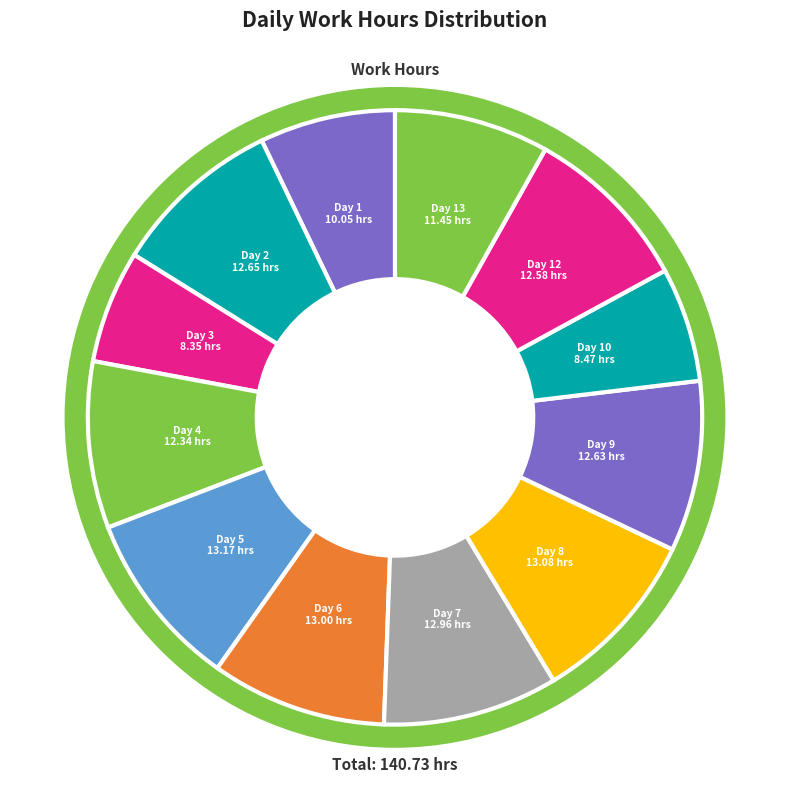

Does Day 3 represent more than half of the total?

No